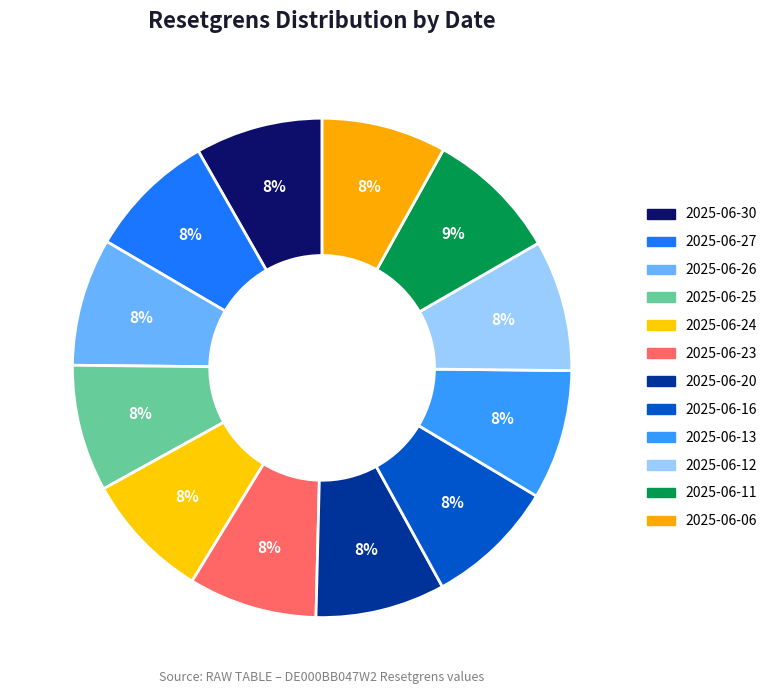

To the nearest percent, what is the average slice percentage?

8%